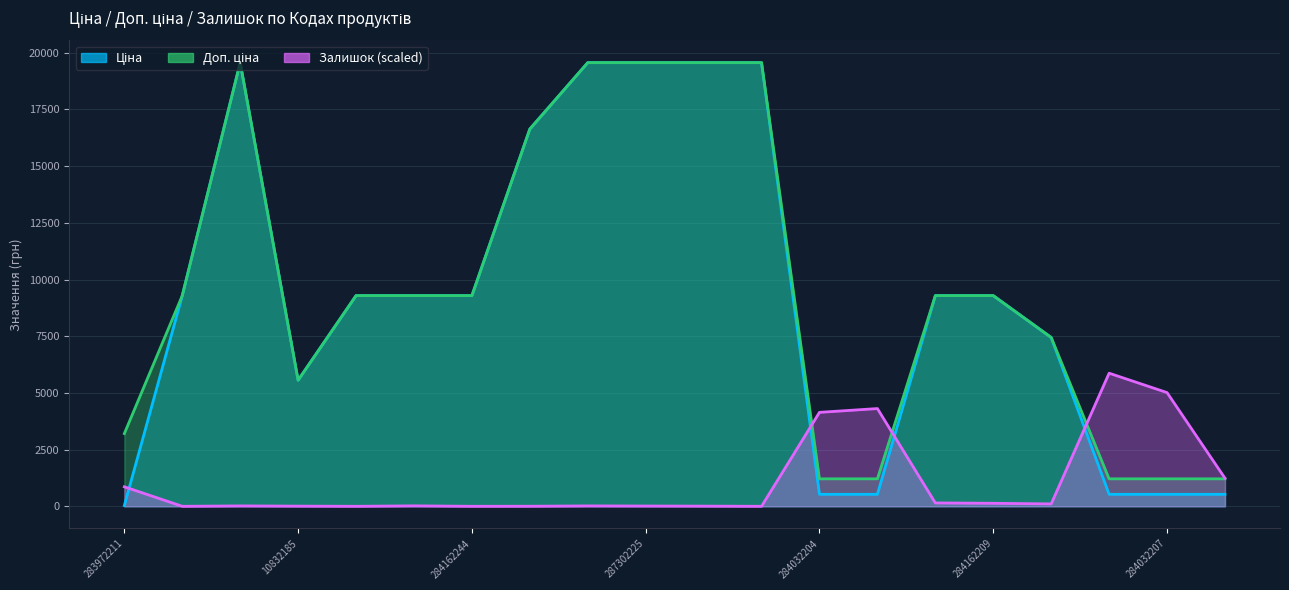

Reading right to left, what are all the values shown in this chart?

Ціна: 284032206=528.2	284032207=528.2	284032208=528.2	284392211=7444.6	284162209=9290.5	284162210=9290.5	284032203=528.2	284032204=528.2	287301833=19564.9	287302224=19564.9	287302225=19564.9	287302226=19564.9	287292222=16636.8	284162244=9290.5	284162245=9290.5	284162246=9290.5	10832185=5560.3	287302223=19564.9	284162248=9290.5	283972211=32.0
Доп. ціна: 284032206=1210.7	284032207=1210.7	284032208=1210.7	284392211=7444.6	284162209=9290.5	284162210=9290.5	284032203=1210.7	284032204=1210.7	287301833=19564.9	287302224=19564.9	287302225=19564.9	287302226=19564.9	287292222=16636.8	284162244=9290.5	284162245=9290.5	284162246=9290.5	10832185=5560.3	287302223=19564.9	284162248=9290.5	283972211=3205.0
Залишок: 284032206=1237.4	284032207=5014.2	284032208=5869.5	284392211=105.1	284162209=131.4	284162210=148.1	284032203=4309.5	284032204=4142.3	287301833=0.0	287302224=7.2	287302225=11.9	287302226=16.7	287292222=2.4	284162244=0.0	284162245=19.1	284162246=0.0	10832185=7.2	287302223=16.7	284162248=0.0	283972211=860.0